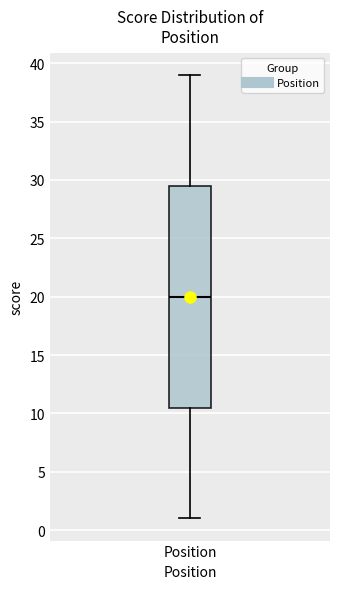

Where does the lower whisker of the box for Position end on the y-axis? The values are not printed on the chart, so give them approximately, as read against the axis.

1.0